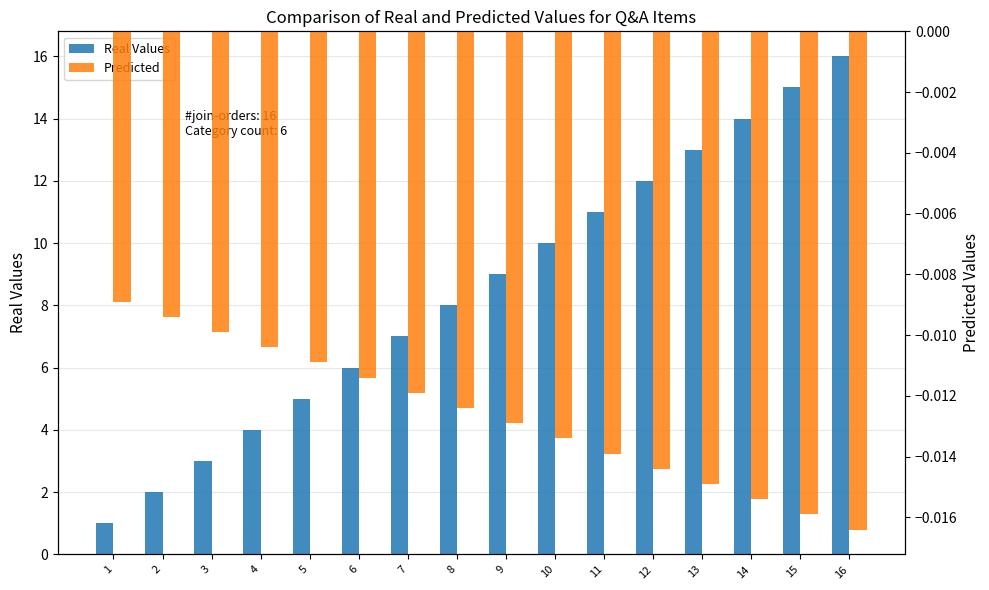

Is it true that Real Values equals 17.4 at 12?

False